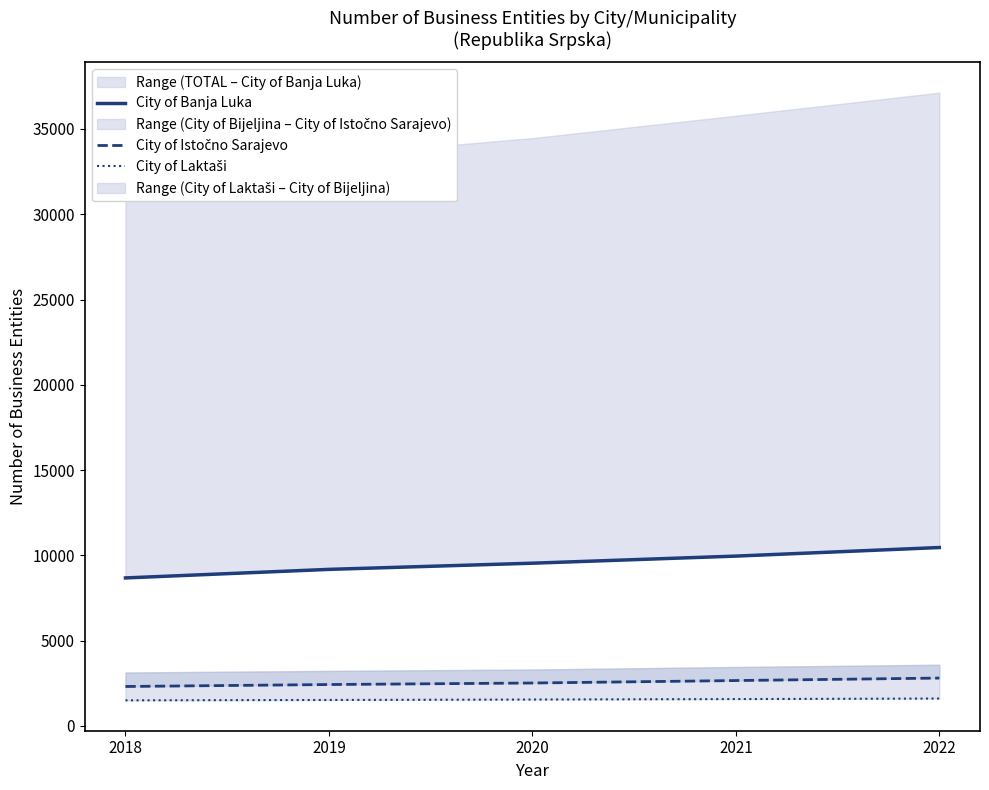

List the labels in order of City of Banja Luka value, largest first.

2022, 2021, 2020, 2019, 2018